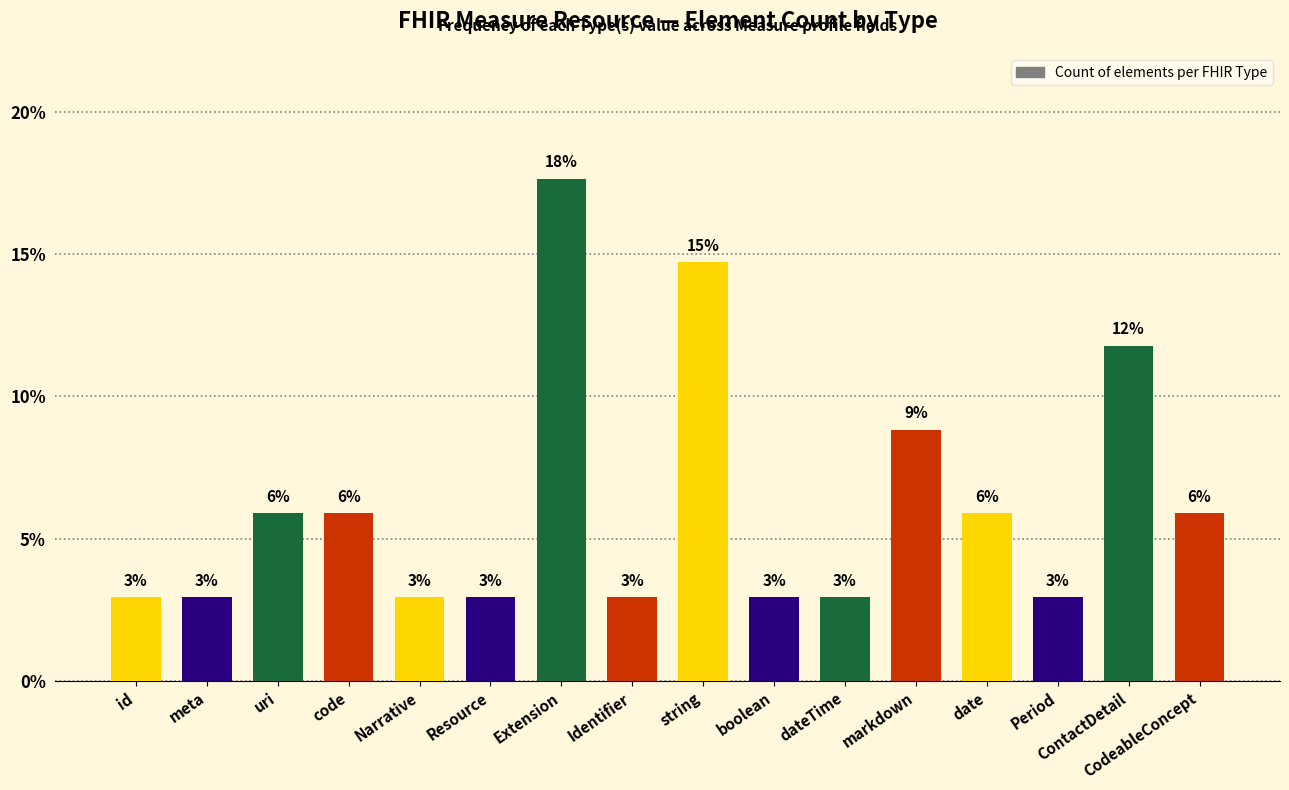

Is it true that the value at uri is 2.9?

False